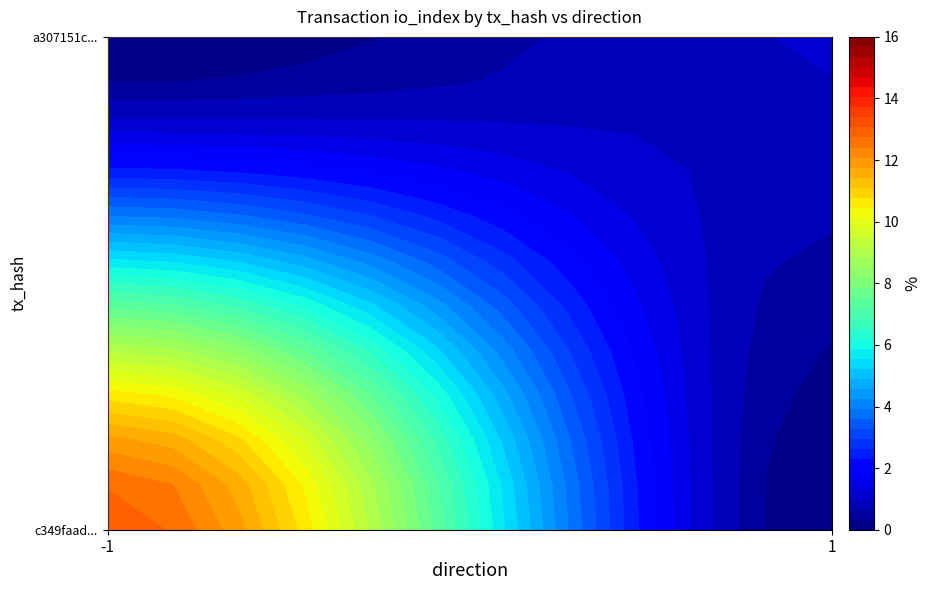

Reading right to left, what are all the values shown in this chart?

c349faada879ec254b3fbdd6de4245dfe6b91d7: 13	-1
a307151c45cc1d56a90530519a328ab1c585977: 1	1